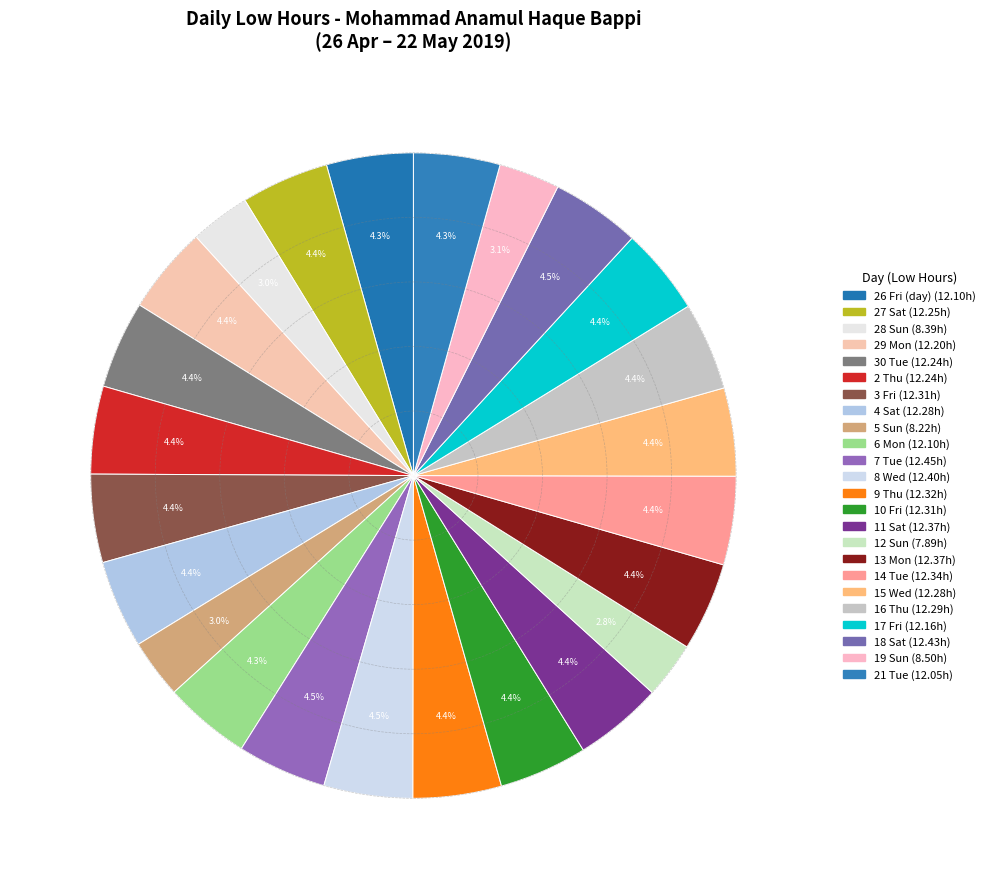

How many slices are in this pie chart?

24